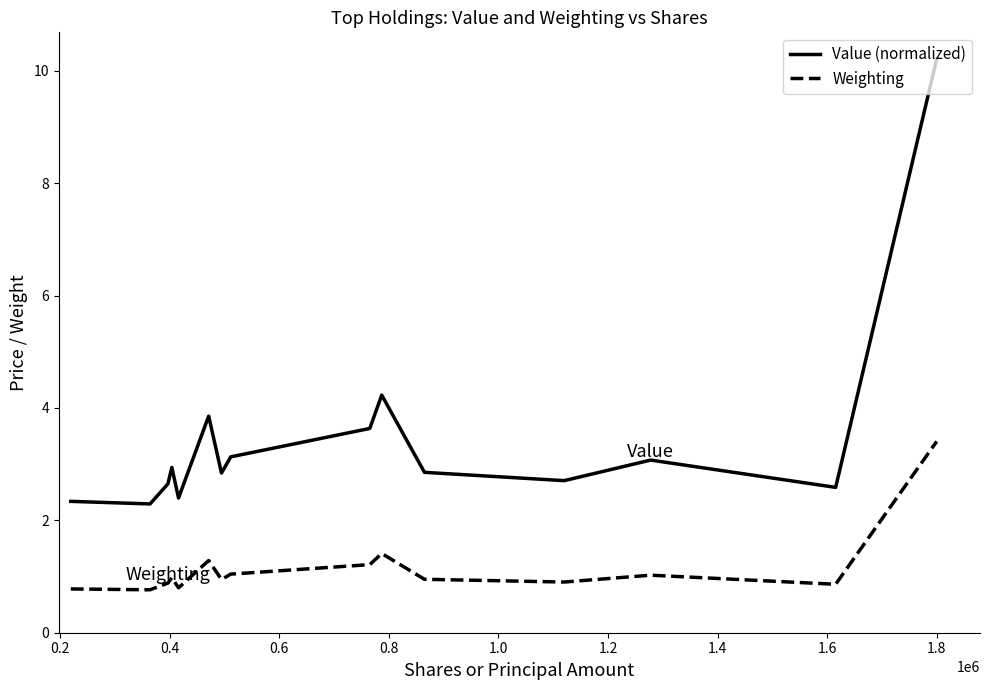

What is the minimum value shown in the chart?

0.8